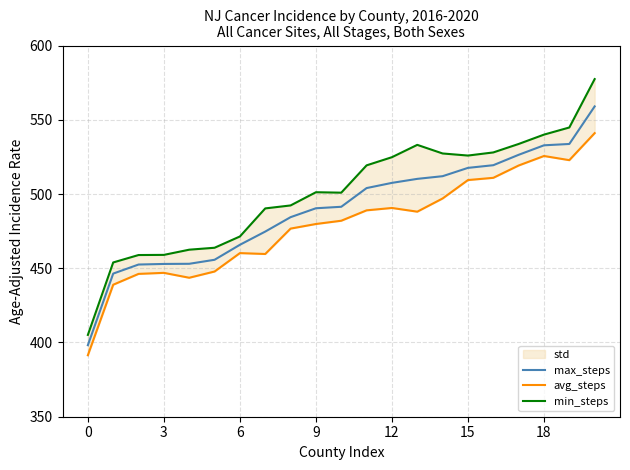

Reading left to right, extract all data points from this chart.

max_steps: 398.2	446.4	452.5	452.9	453.0	455.7	465.8	474.7	484.4	490.4	491.4	504.0	507.5	510.2	512.0	517.6	519.4	526.4	532.8	533.7	559.0
avg_steps: 391.4	438.9	446.2	446.9	443.6	447.8	460.2	459.6	476.7	479.8	482.0	489.0	490.6	488.1	497.0	509.4	510.9	519.2	525.6	522.8	541.0
min_steps: 405.1	453.9	458.9	459.0	462.5	463.8	471.4	490.3	492.3	501.2	500.9	519.3	524.8	533.1	527.3	525.9	528.0	533.7	540.0	544.8	577.4